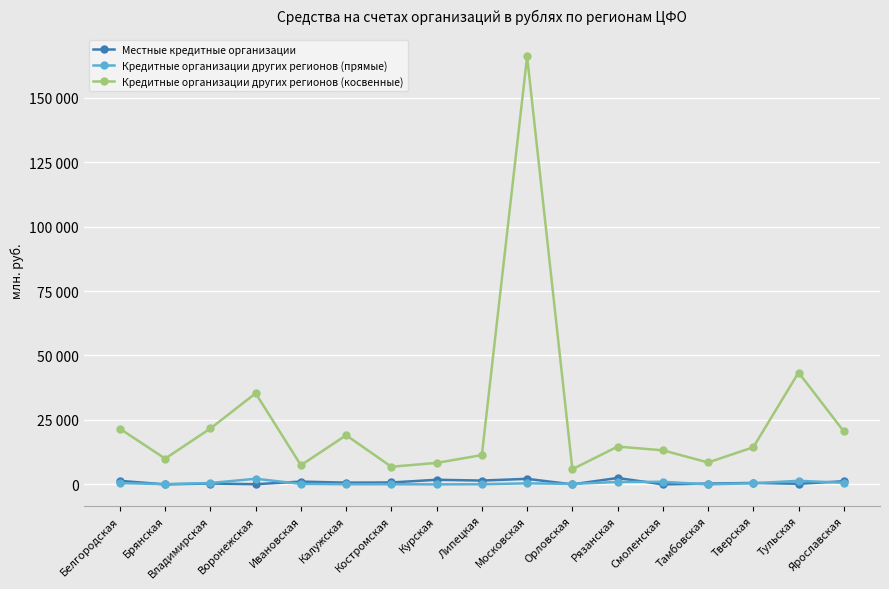

Which series changed the most between Калужская and Костромская?

Кредитные организации других регионов (косвенные)